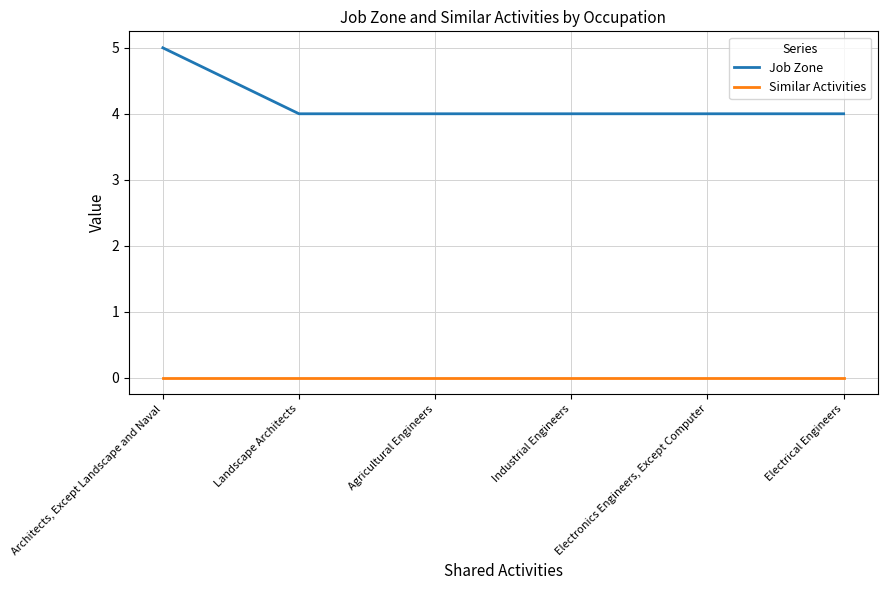

What is the lowest value of the Job Zone series?

4